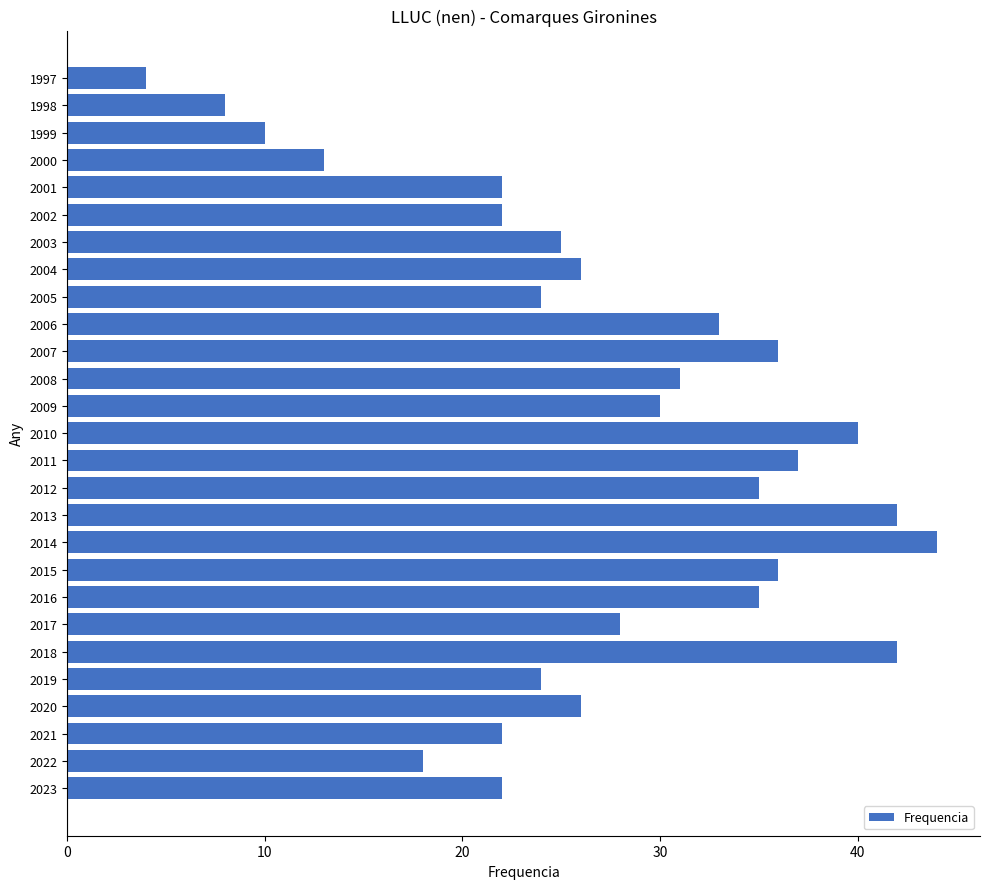

True or false: the data shows 14 at 2008.

False